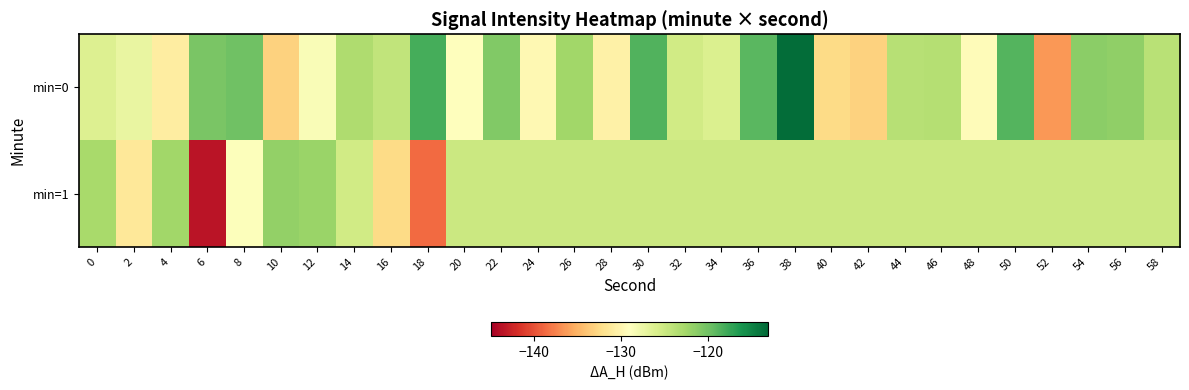

Rank the series at 38 from highest to lowest value.

min=0, min=1